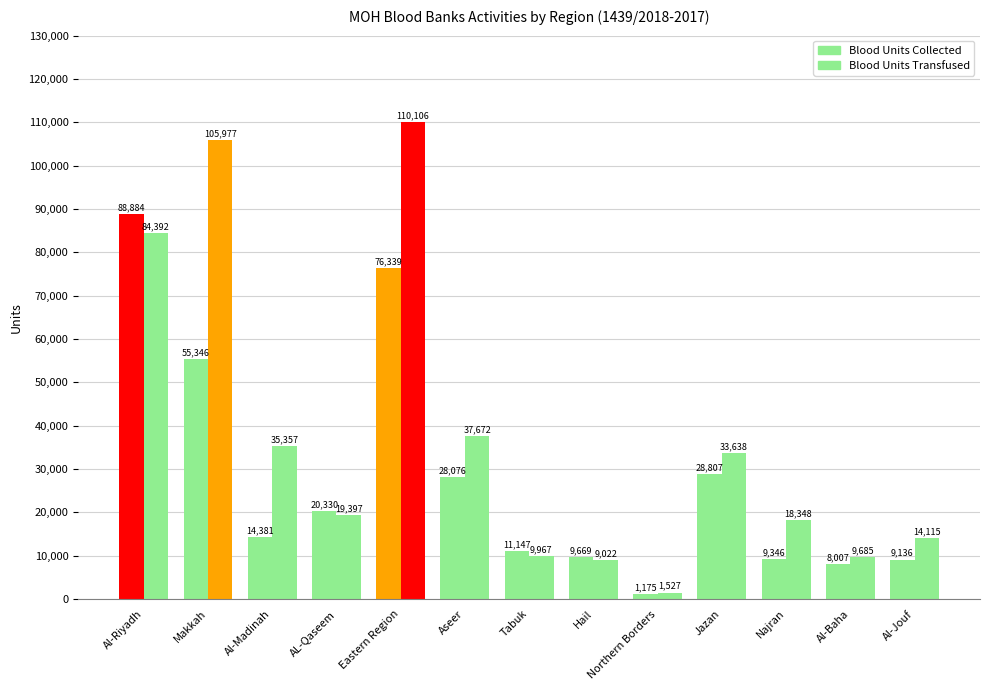

How many series are shown in this chart?

2